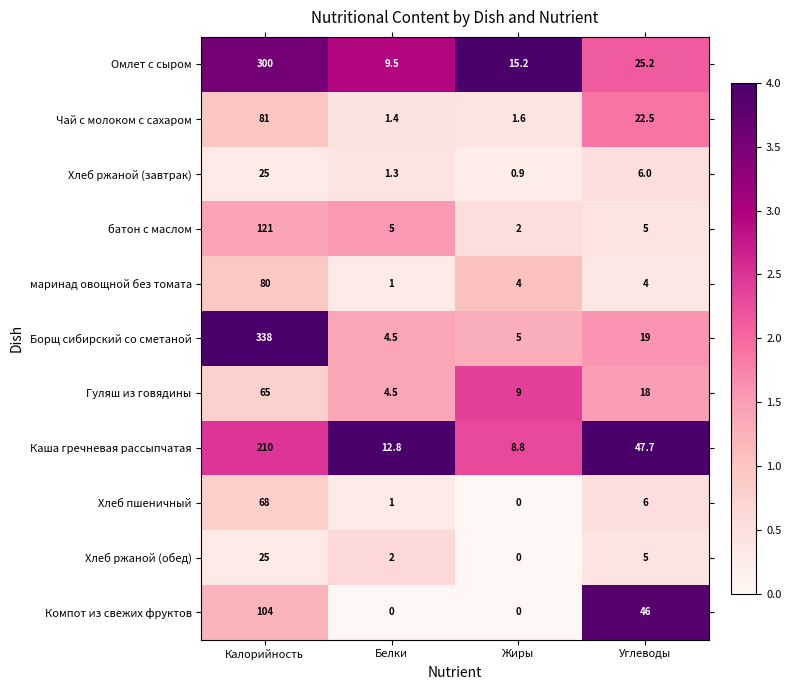

Rank the categories by Гуляш из говядины value from lowest to highest.

Белки, Жиры, Углеводы, Калорийность